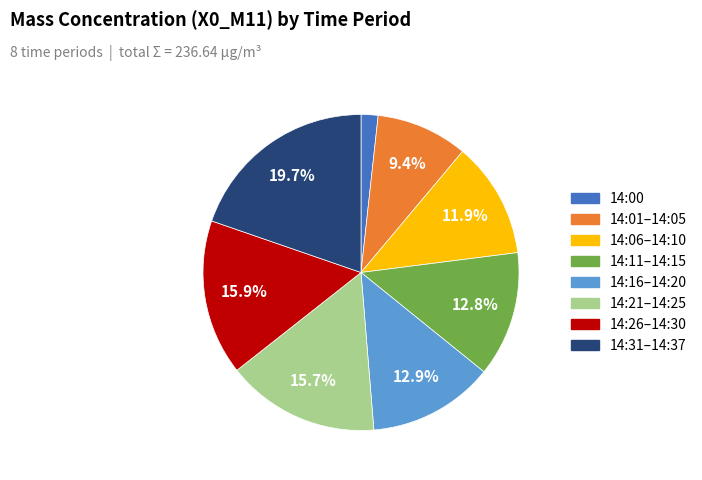

Does any single category account for the majority?

No